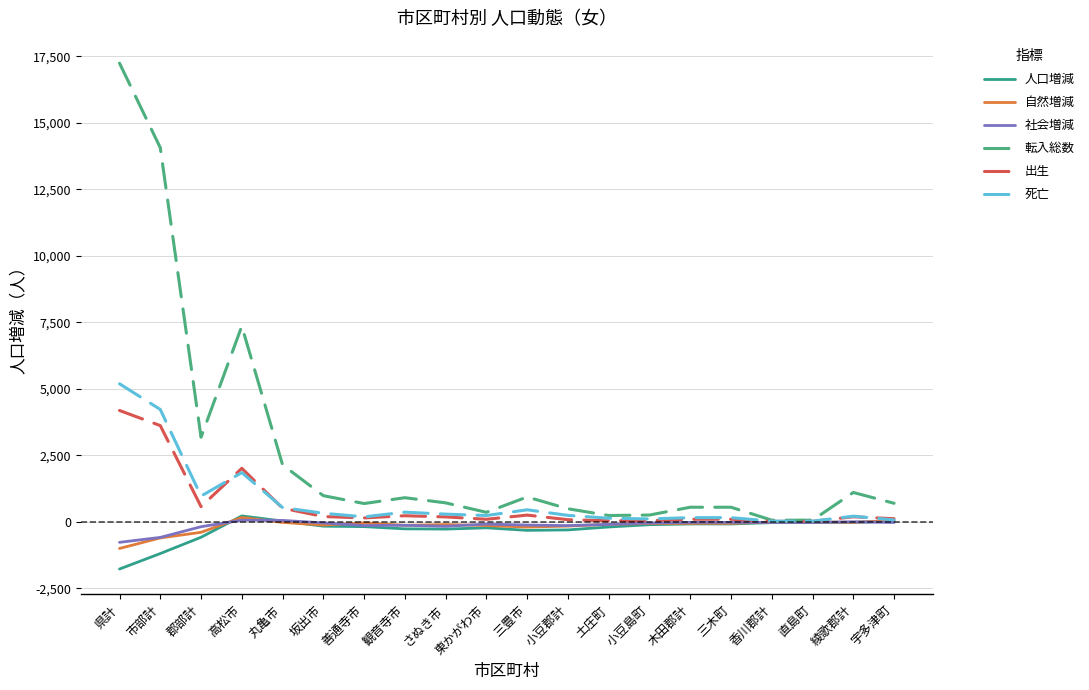

What are all the series names shown in the legend?

人口増減, 自然増減, 社会増減, 転入総数, 出生, 死亡